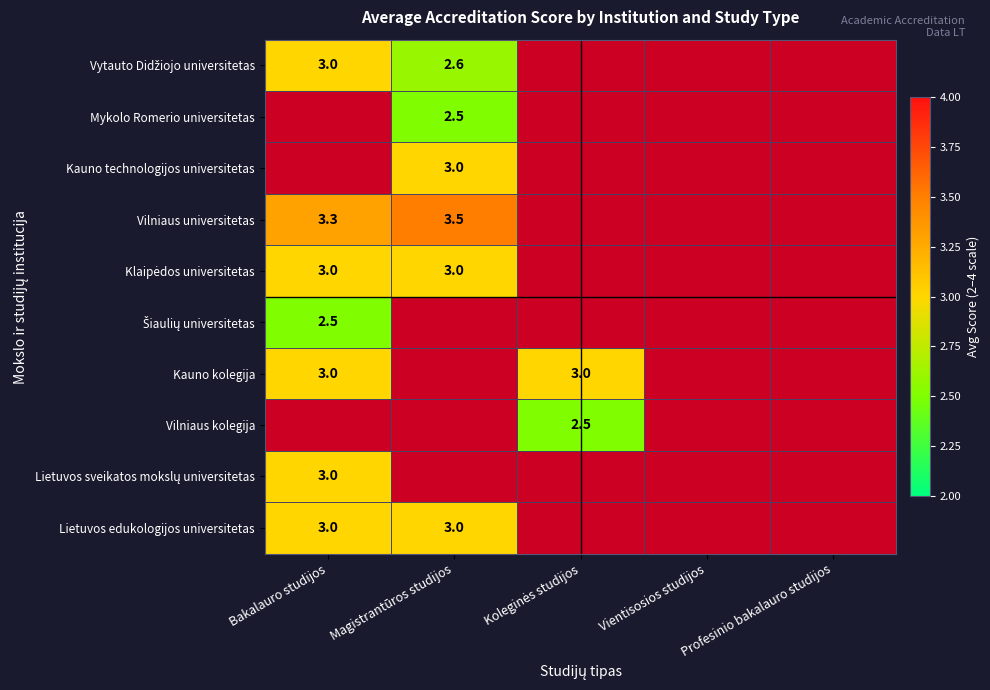

Is it true that Lietuvos edukologijos universitetas equals 1.3 at Magistrantūros studijos?

False